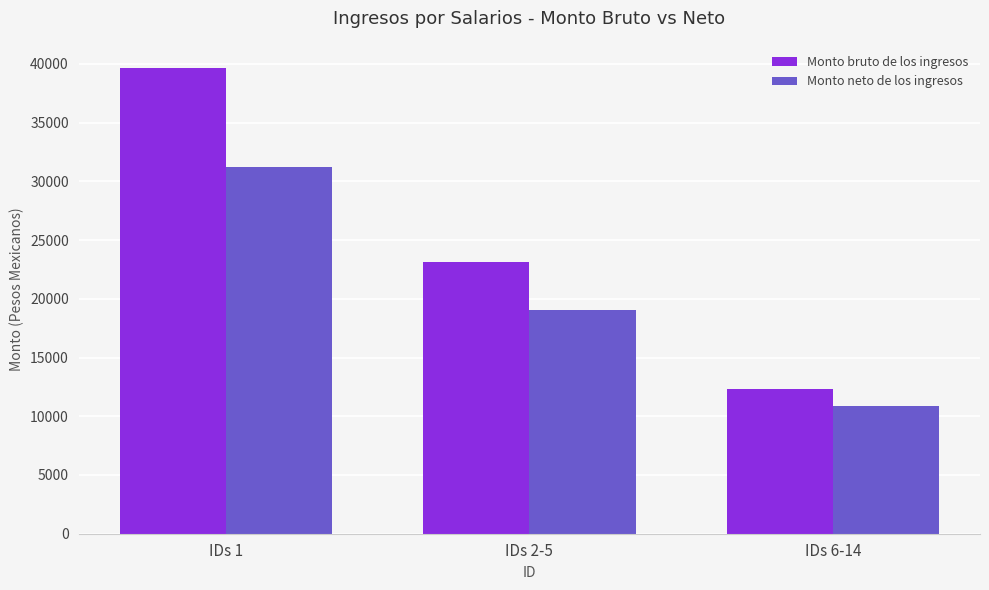

Is it true that Monto neto de los ingresos equals 15566.0 at IDs 6-14?

False